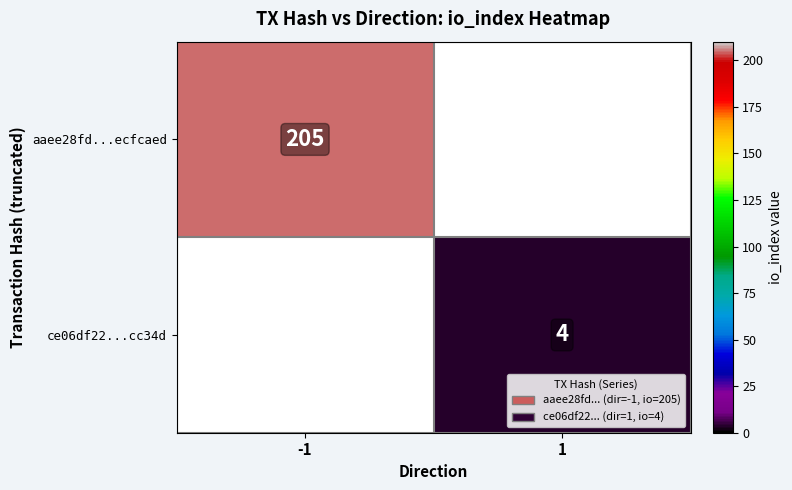

Is the value of ce06df22...cc34d at 1 greater than the value of aaee28fd...ecfcaed at -1?

No